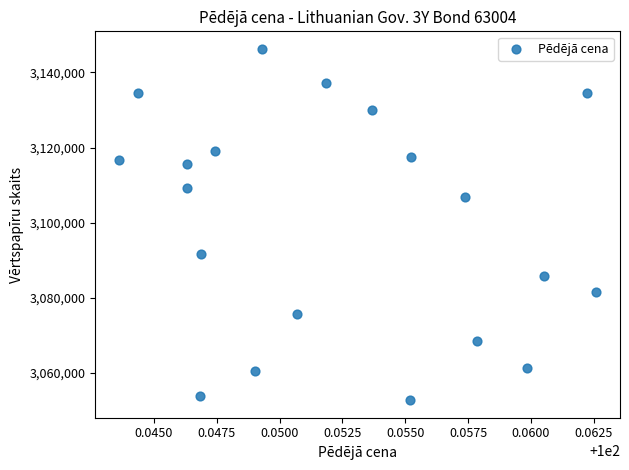

What is the range of Y values (max minus min)?

93529